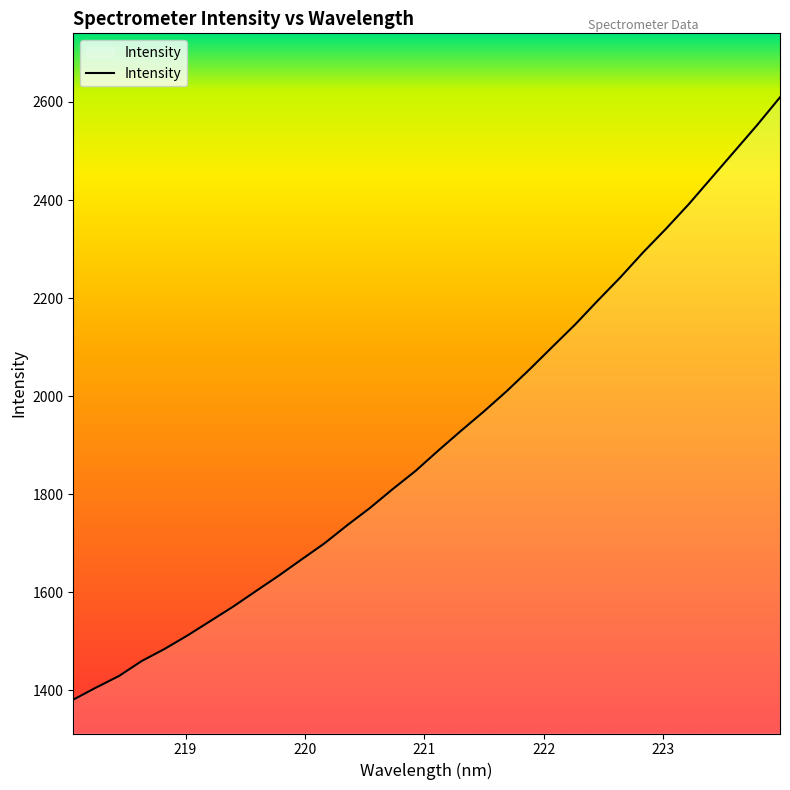

What is the greatest value displayed?

2609.6